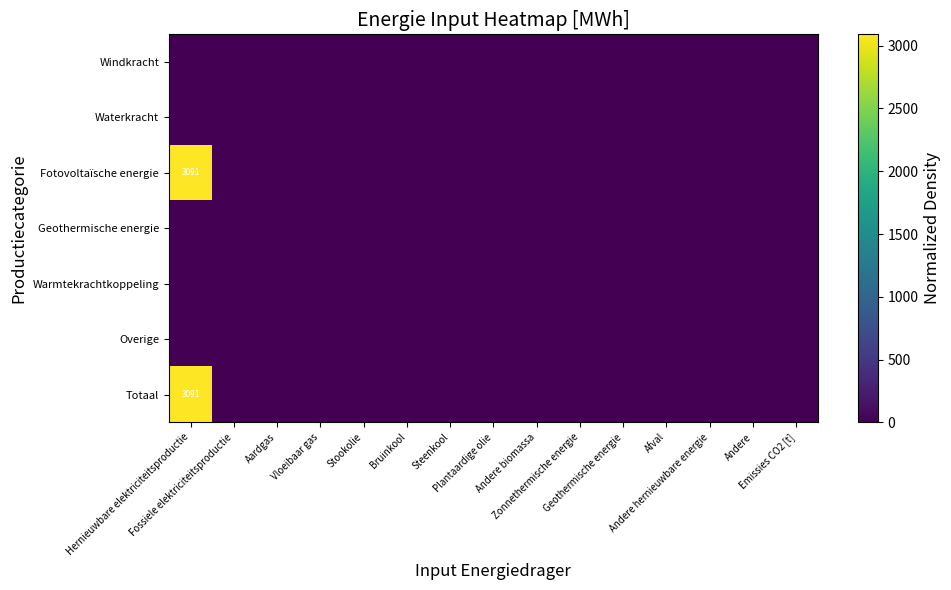

How many series are shown in this chart?

7